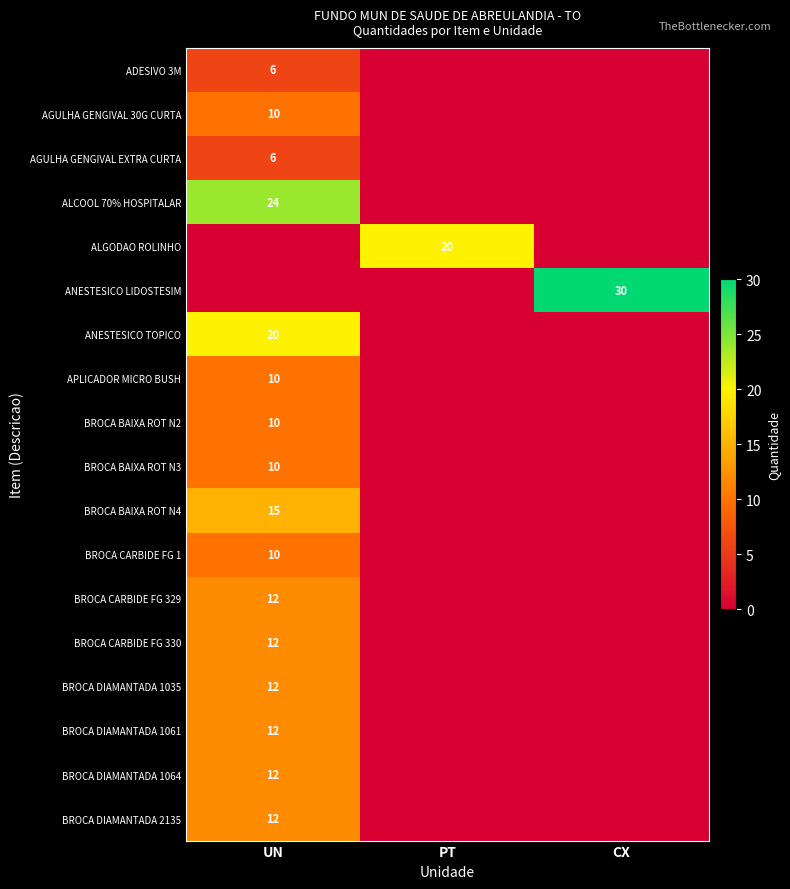

The value of ADESIVO 3M at UN is 3. True or false?

False